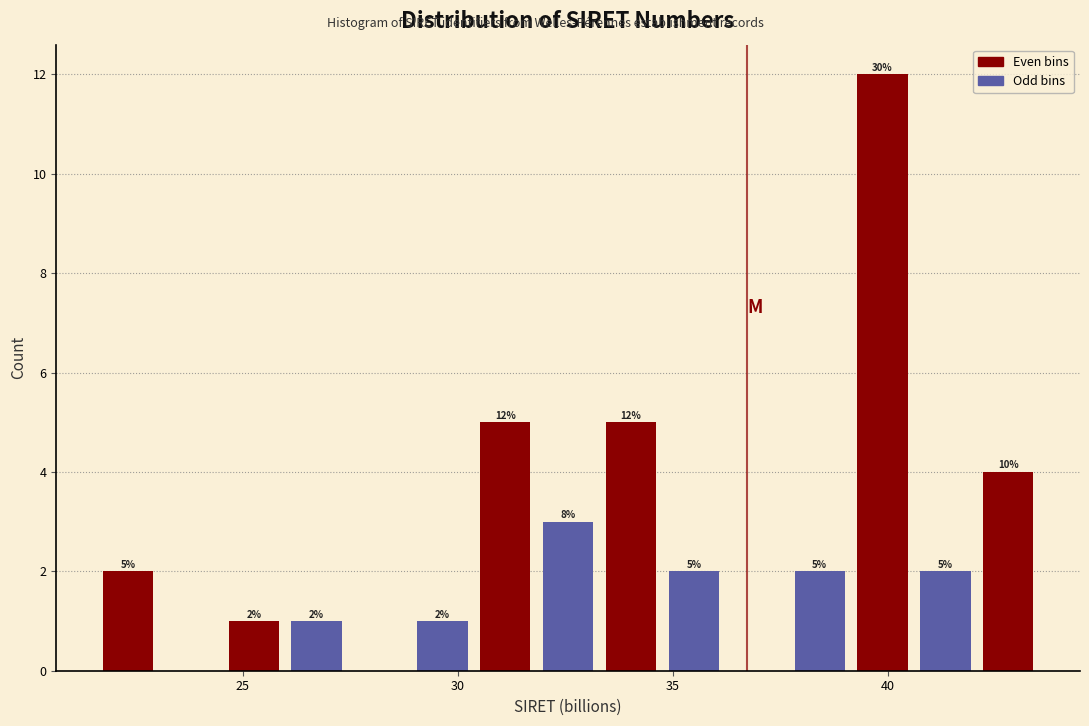

Around what value on the x-axis is the tallest bar? Give the approximate position of its centre, as read against the axis.

40.0